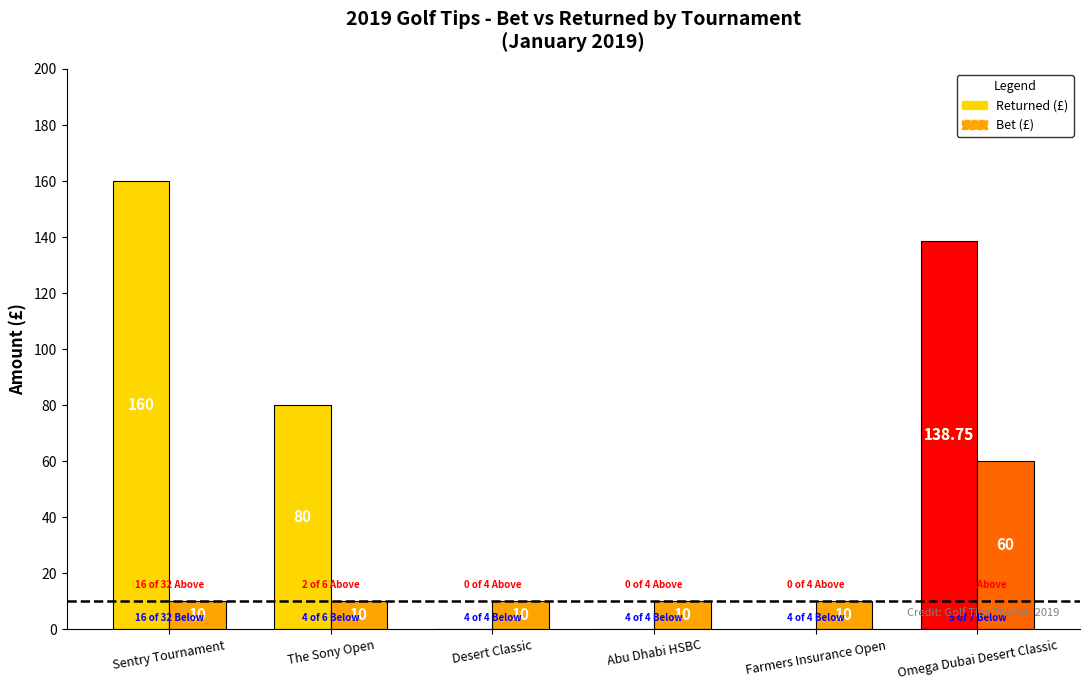

How many bars are there in total?

12